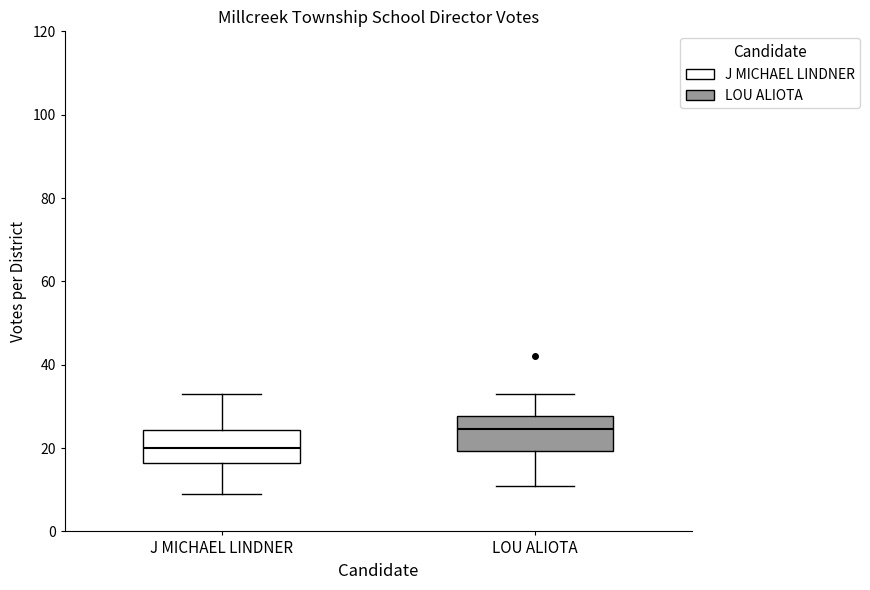

Reading left to right, transcribe this box plot: for each box, give where its median line is, the range the box spans, and where its two whiskers end, as read against the y-axis. The values are not printed on the chart, so give them approximately, as read against the axis.

J MICHAEL LINDNER: median 20, box 16 to 24, whiskers 10 to 34
LOU ALIOTA: median 24, box 20 to 28, whiskers 12 to 34